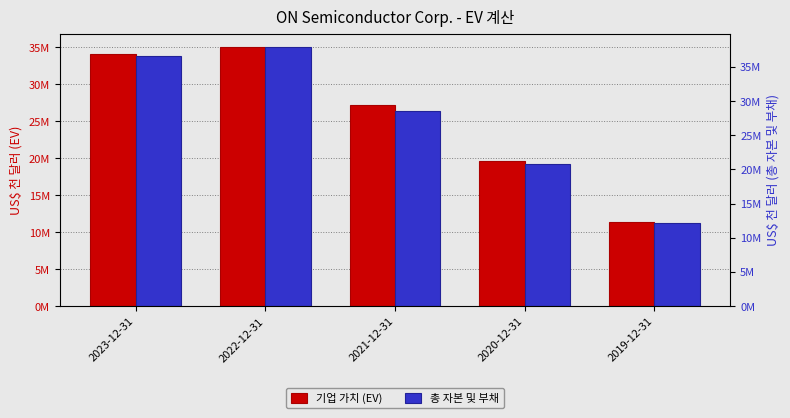

What is the lowest value of the 총 자본 및 부채 series?

12226172